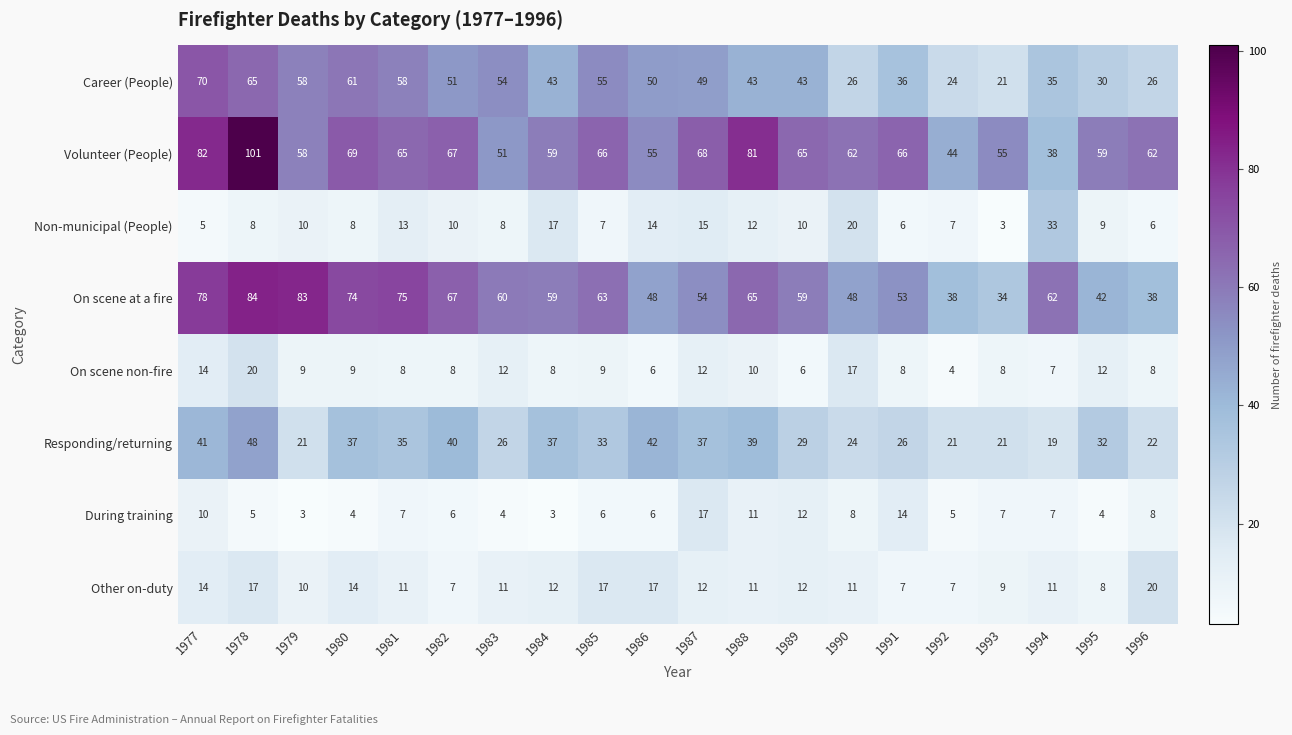

Where does the On scene non-fire series first go above 9?

1977